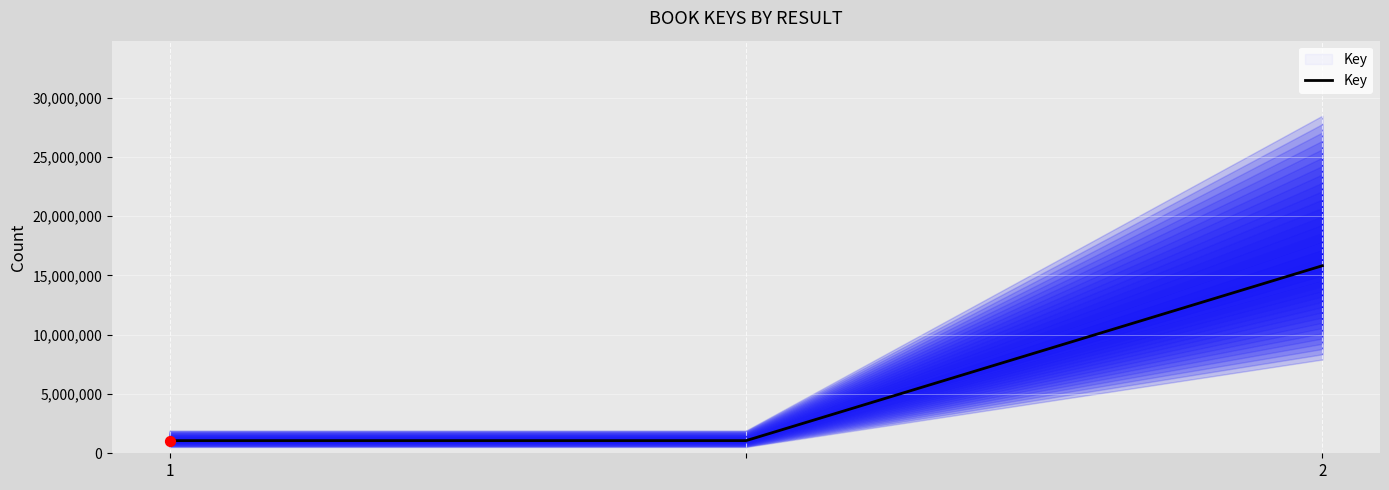

Between 2 and 1, which is larger?

2